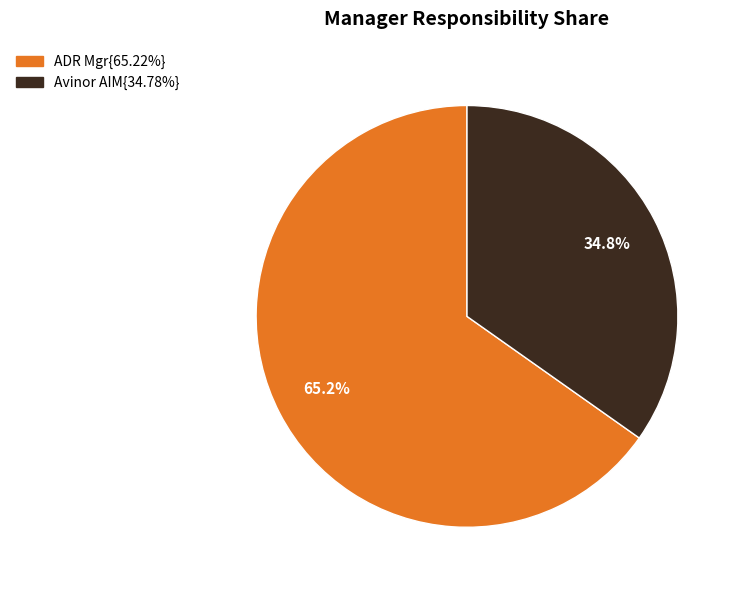

Does any single category account for the majority?

Yes